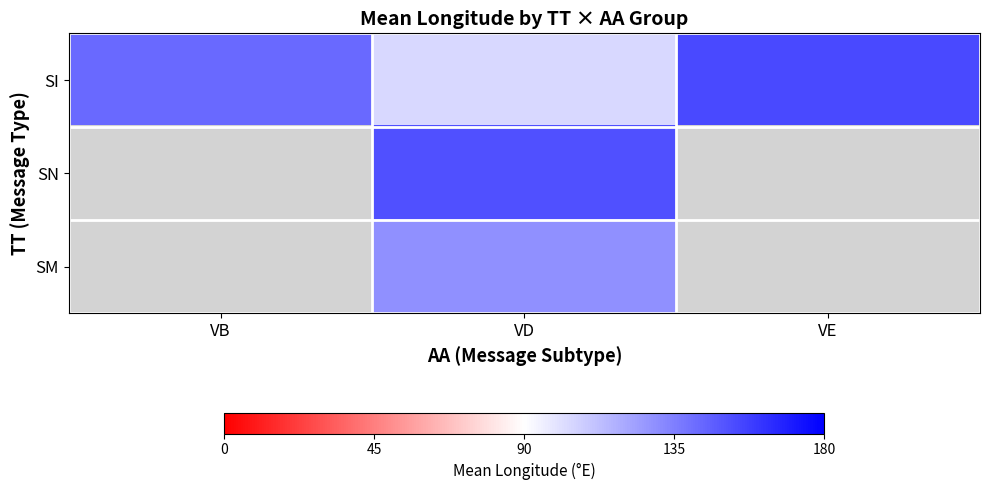

Between VE and VB, which is larger?

VE